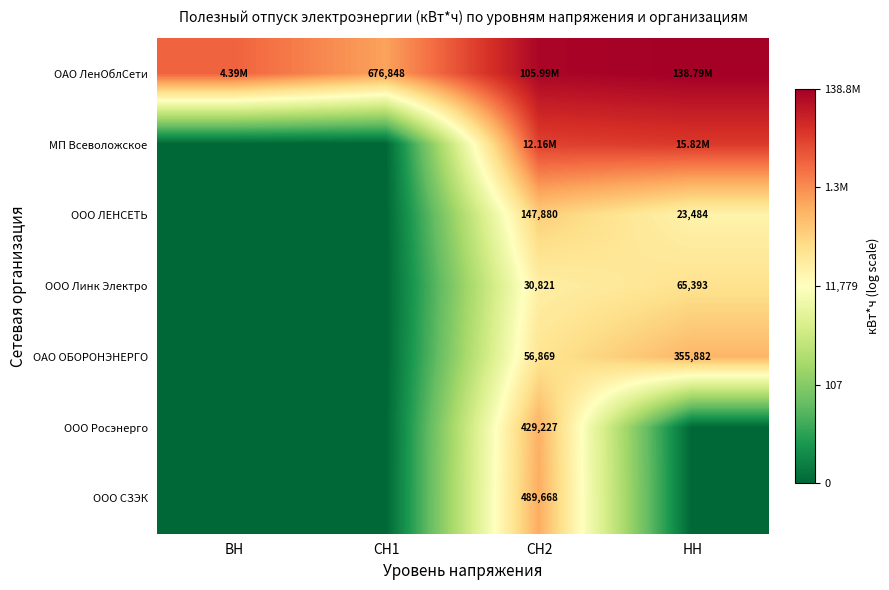

Which category has the highest value in the ООО Линк Электро series?

НН